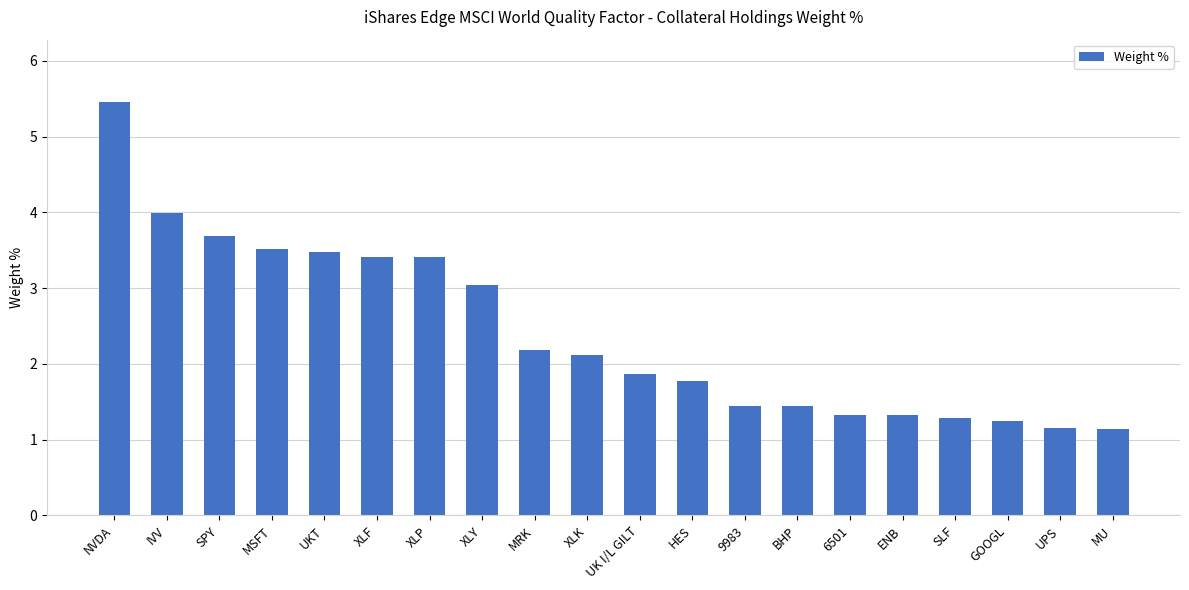

The chart shows a value of 5.3 at XLY. True or false?

False